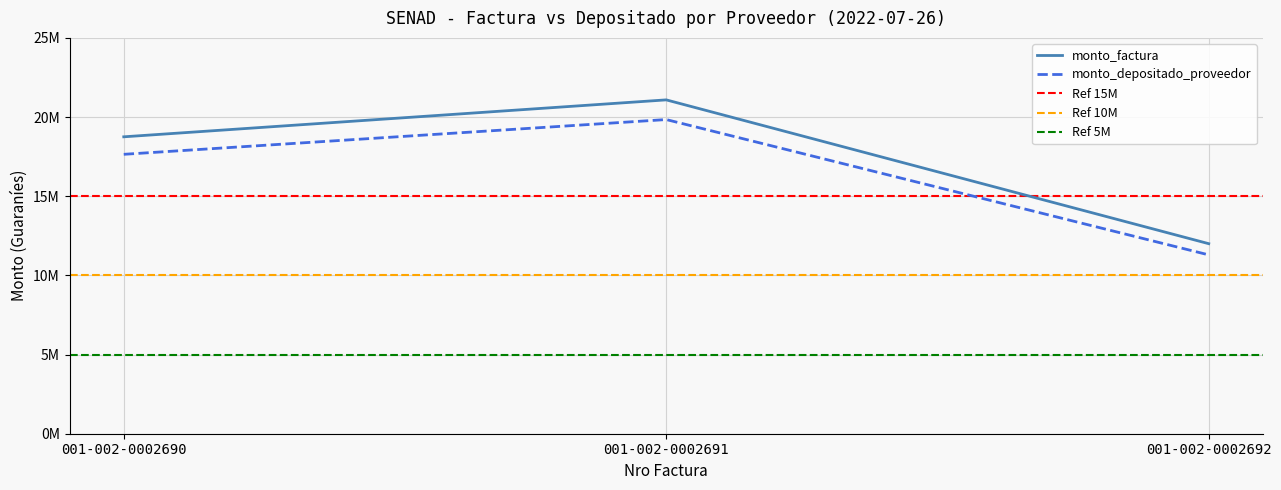

The monto_factura series shows 21085173 at 001-002-0002691. True or false?

True